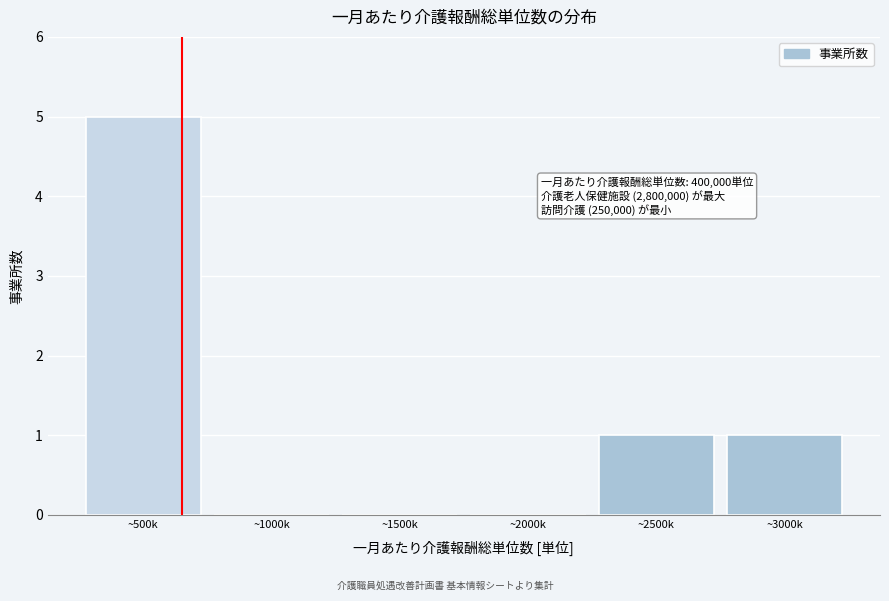

Reading left to right, what are all the values shown in this chart?

~500k=5	~1000k=0	~1500k=0	~2000k=0	~2500k=1	~3000k=1